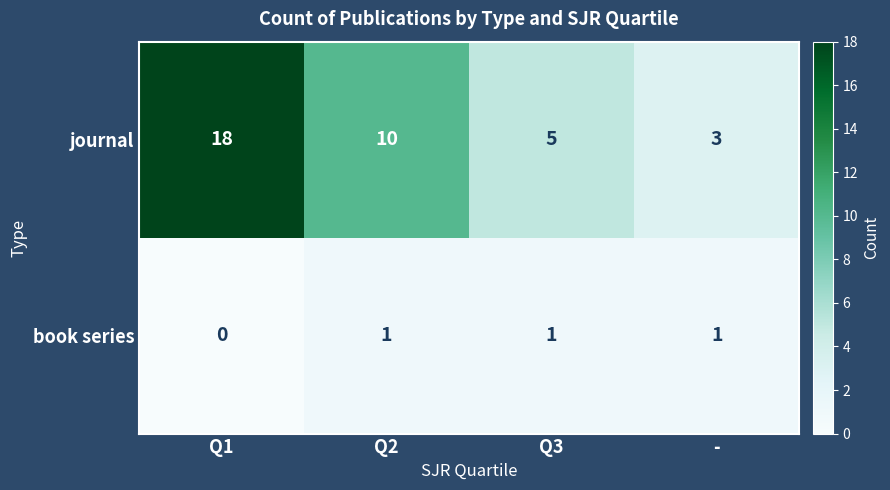

Reading right to left, transcribe all the data shown in this chart.

journal: 3	5	10	18
book series: 1	1	1	0